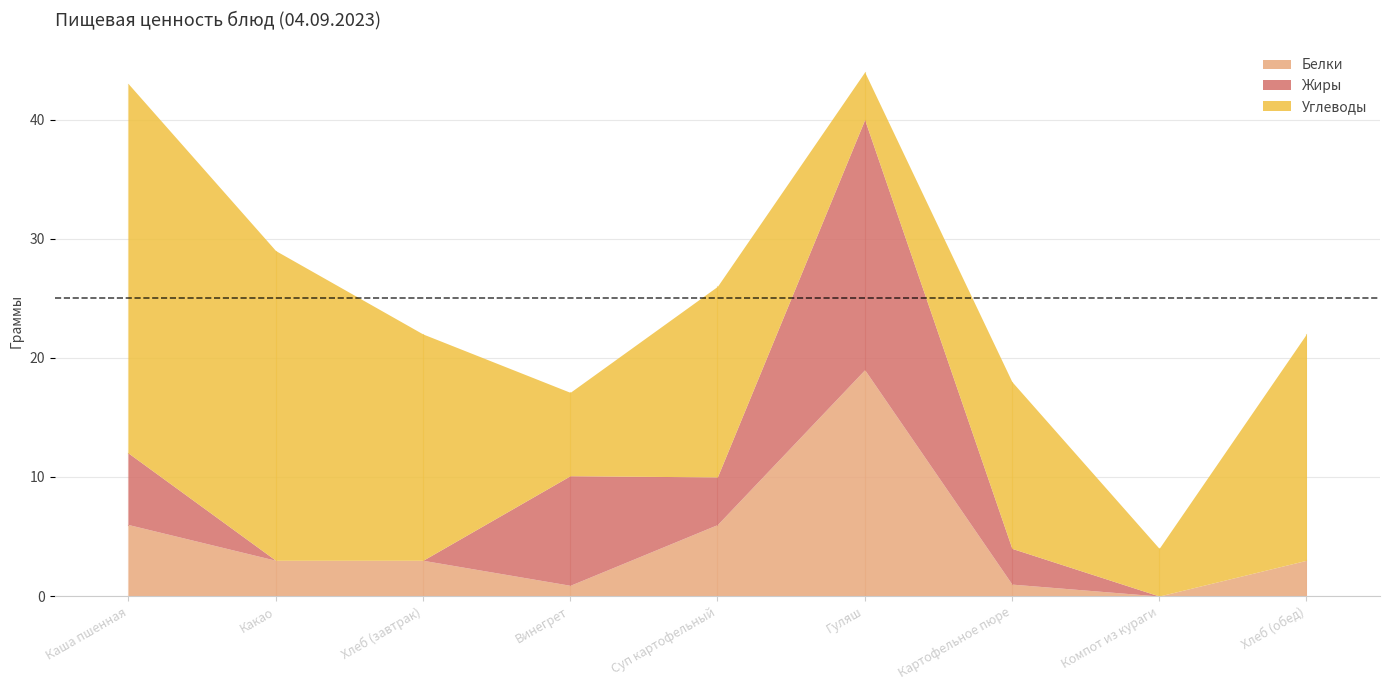

The value of Жиры at Гуляш is 21.0. True or false?

True